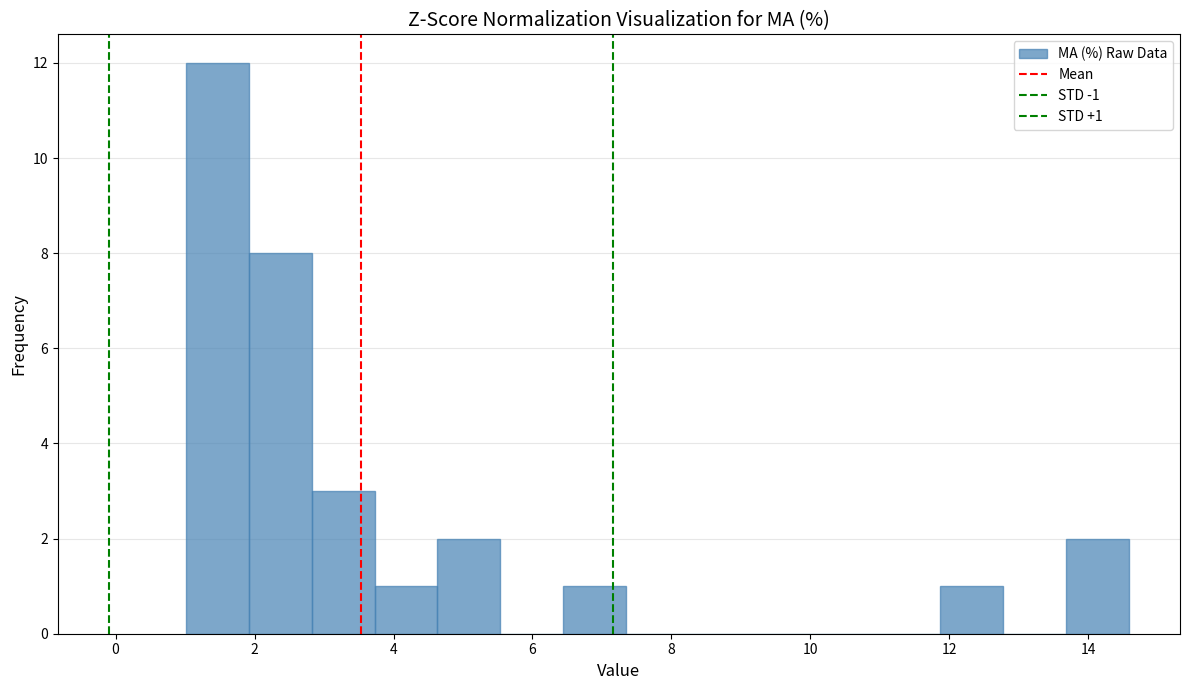

Over which range of the x-axis is the bar tallest?

1.0 to 2.0